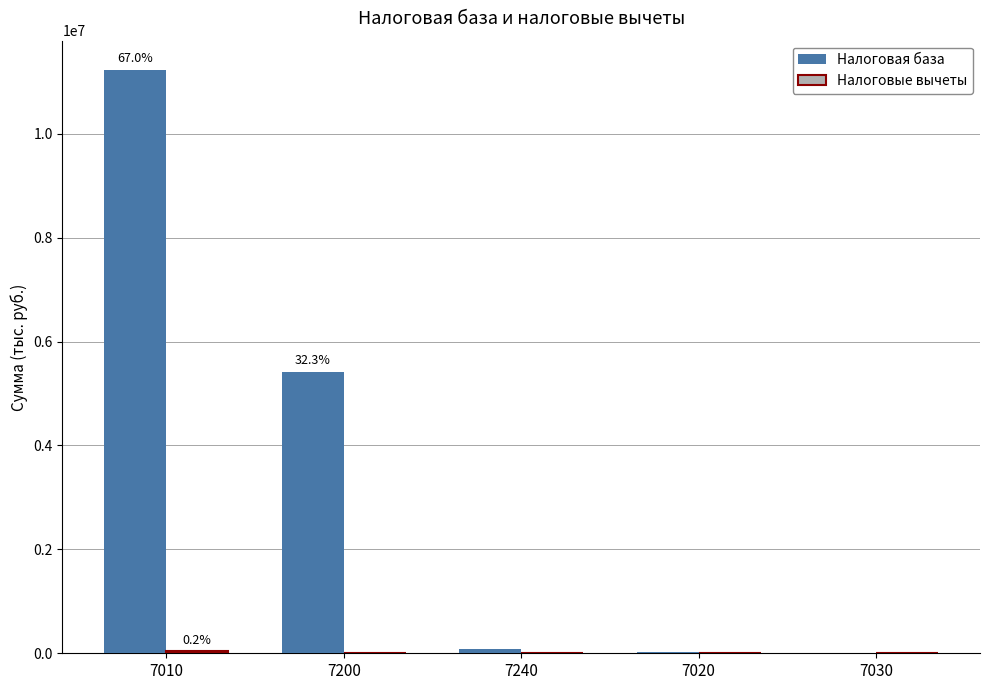

What is the sum of all Налоговая база values?

16761500